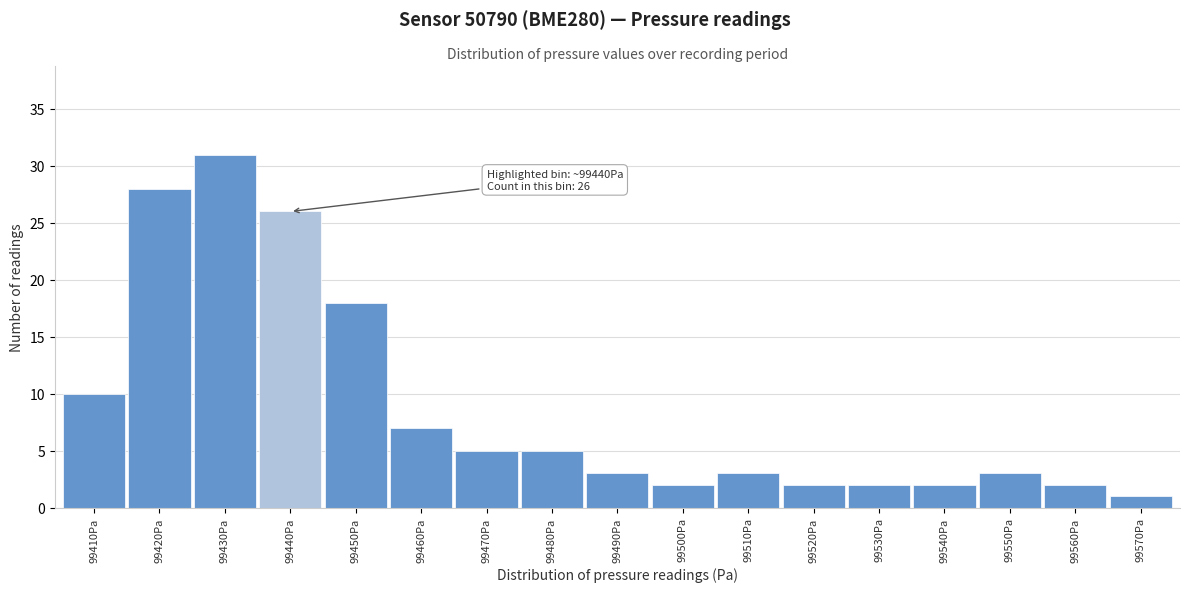

Reading left to right, what are all the values shown in this chart?

10	28	31	26	18	7	5	5	3	2	3	2	2	2	3	2	1